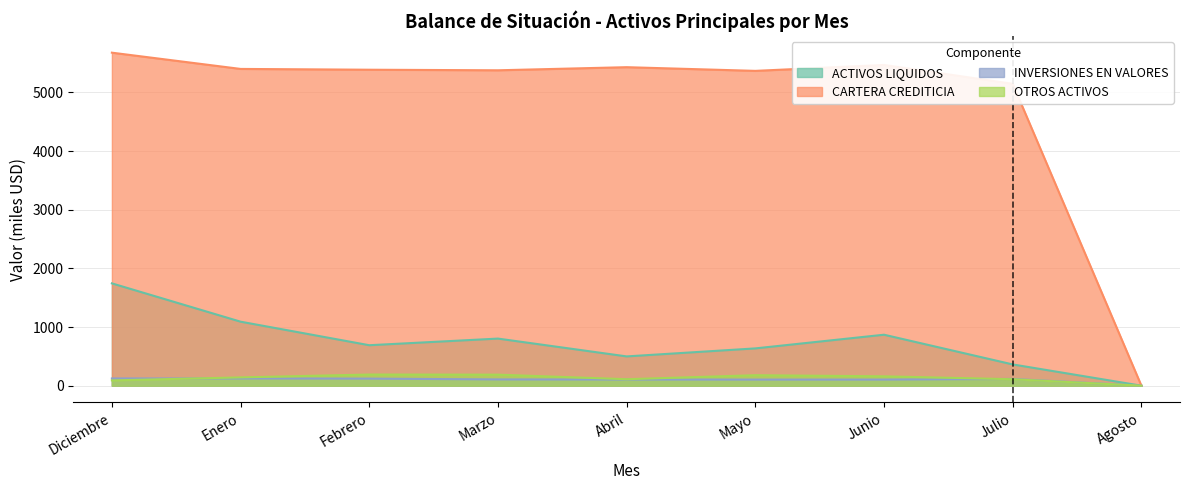

How many interior local peaks does the OTROS ACTIVOS series have?

2